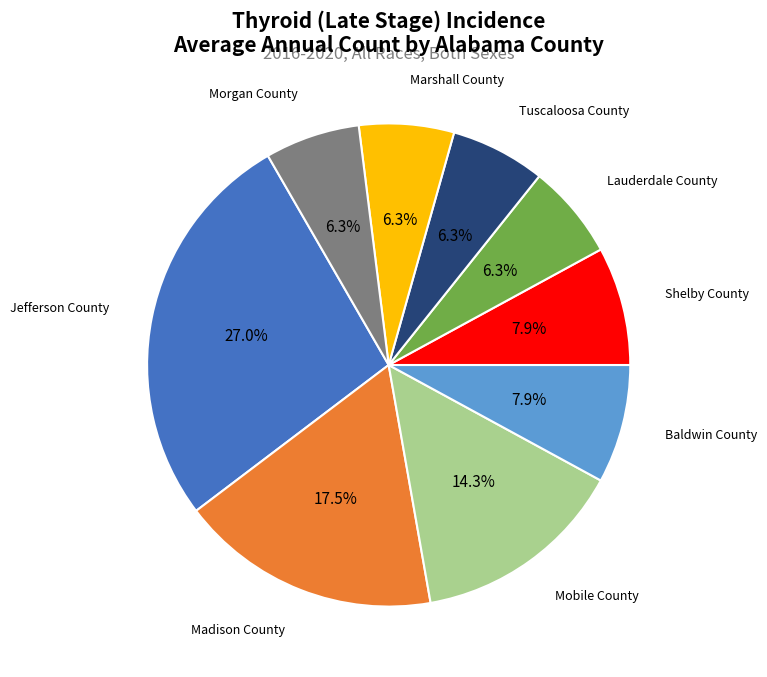

What is the largest slice in the pie chart?

Jefferson County